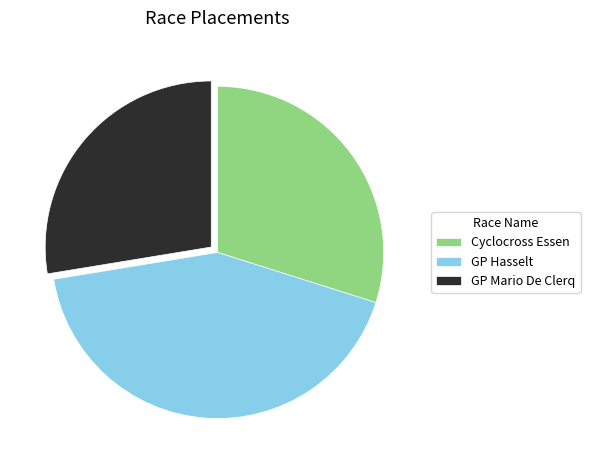

True or false: GP Hasselt accounts for 43% of the total.

True